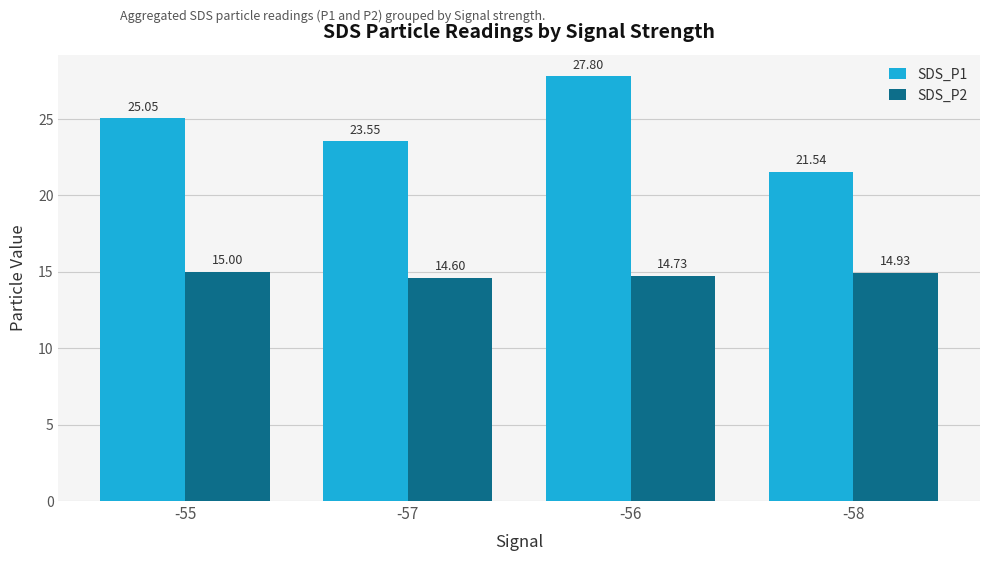

How many distinct data groups are displayed?

2